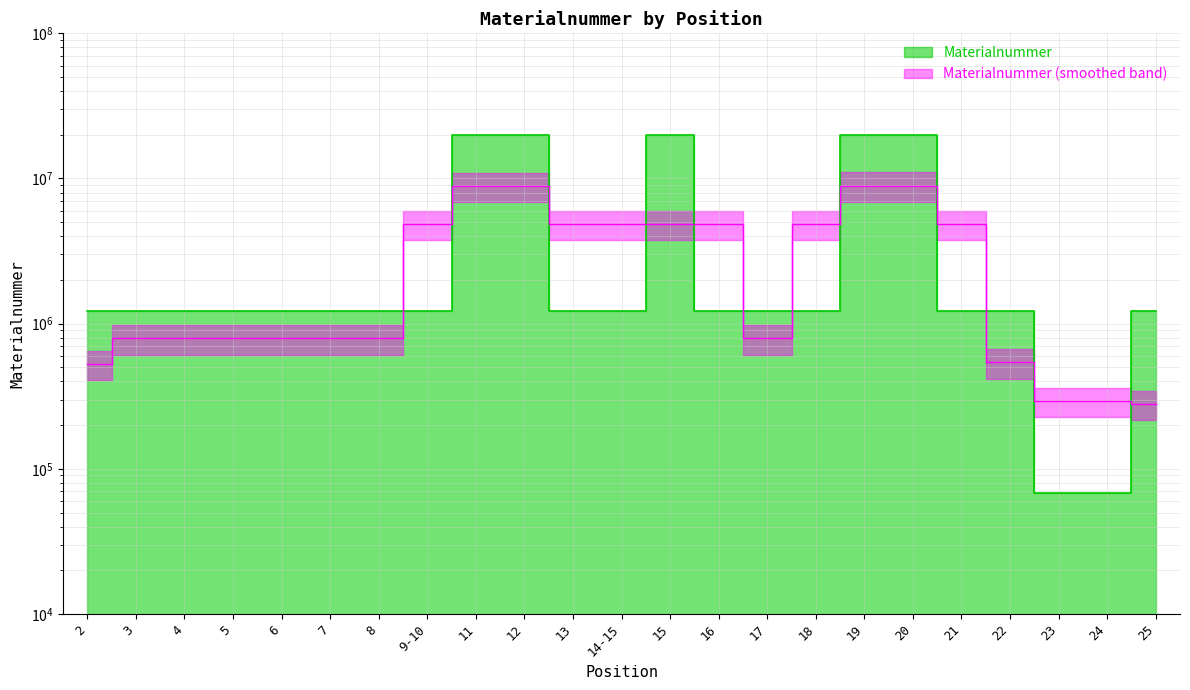

Approximately how many times larger is the value at 22 compared to 4?

1.0